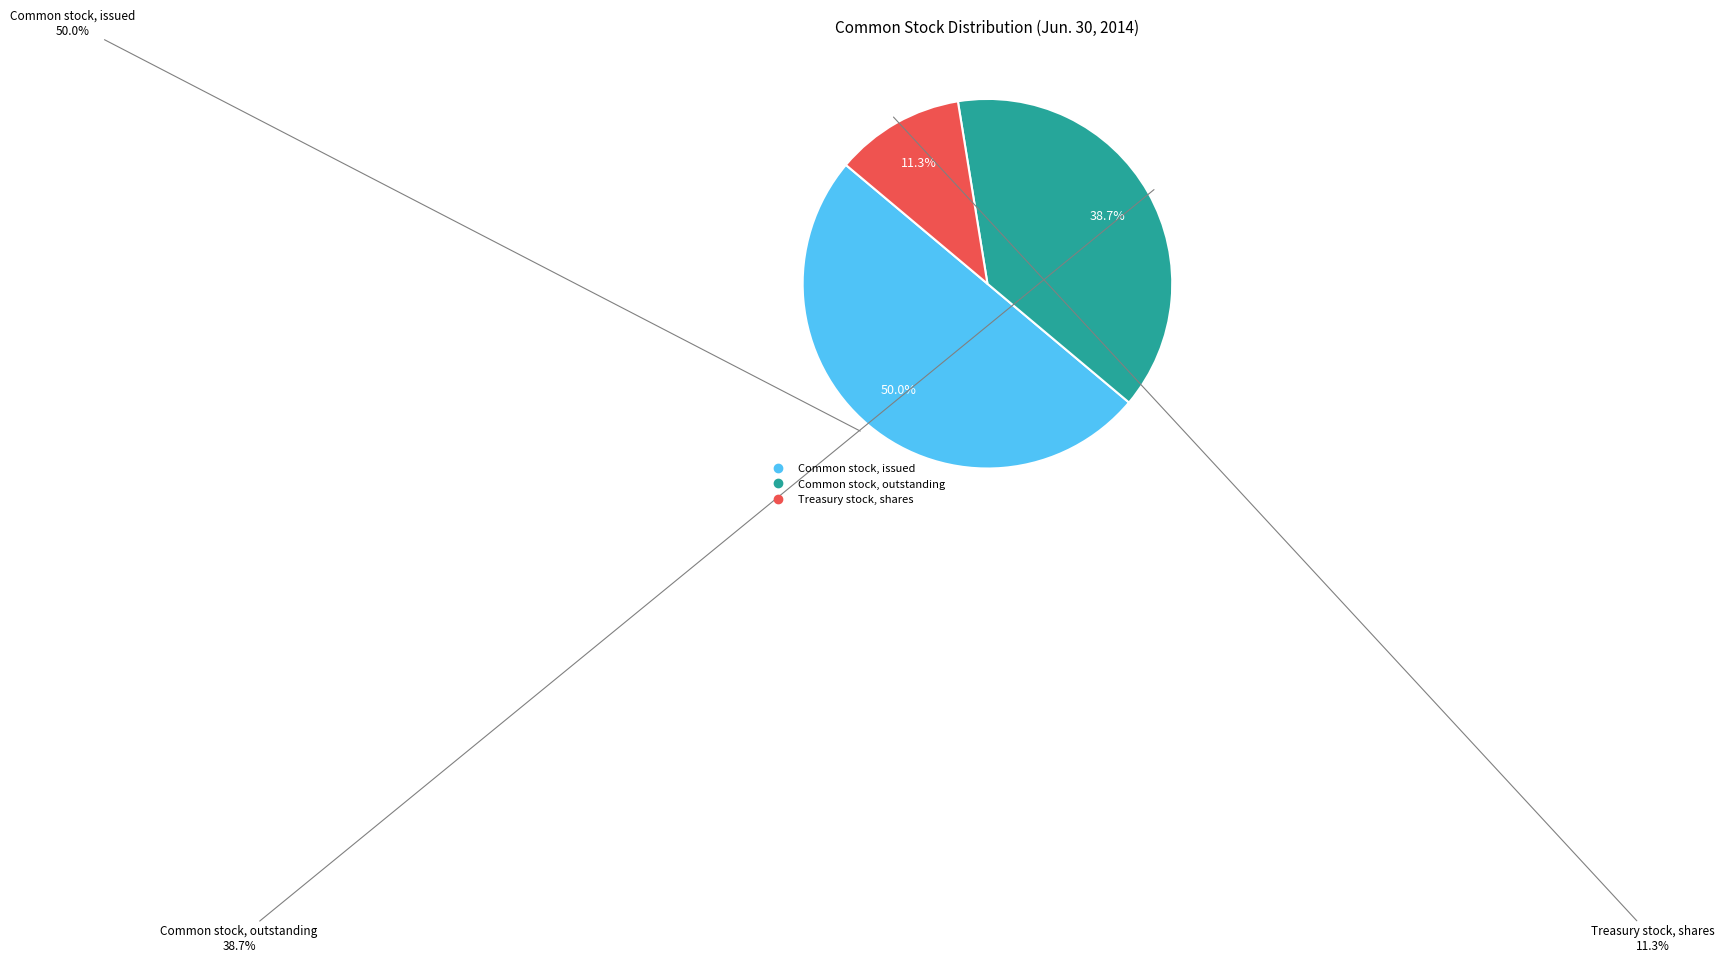

What is the change in value from Common stock, issued to Common stock, outstanding?

-42818585